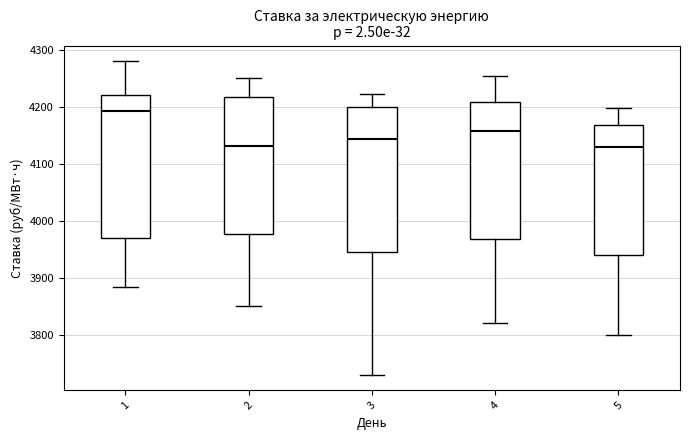

Where does the upper whisker of the box at x = 1 end on the y-axis? The values are not printed on the chart, so give them approximately, as read against the axis.

4280